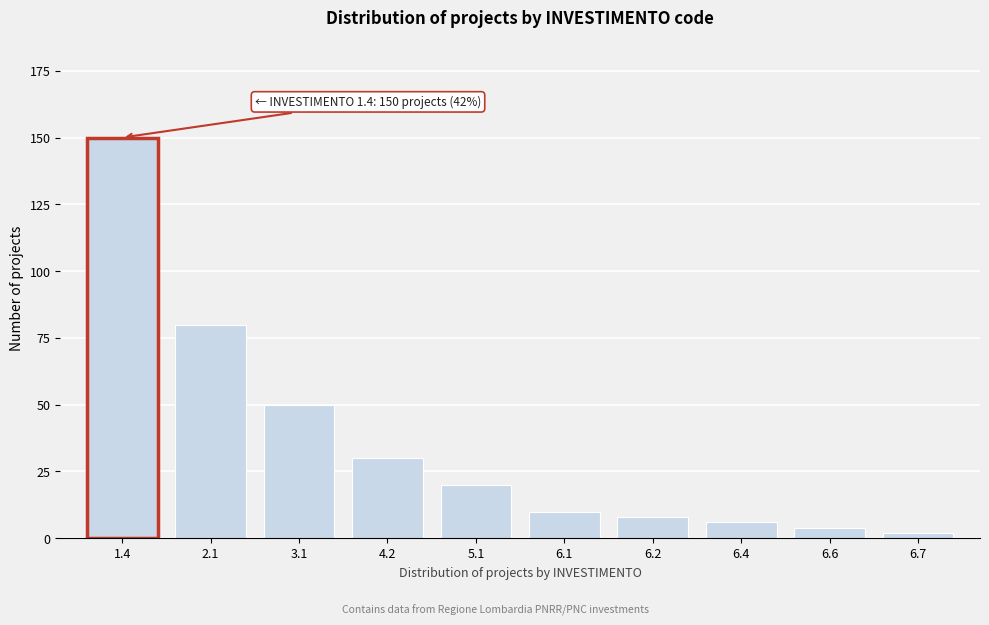

Reading right to left, transcribe all the data shown in this chart.

6.7=2	6.6=4	6.4=6	6.2=8	6.1=10	5.1=20	4.2=30	3.1=50	2.1=80	1.4=150